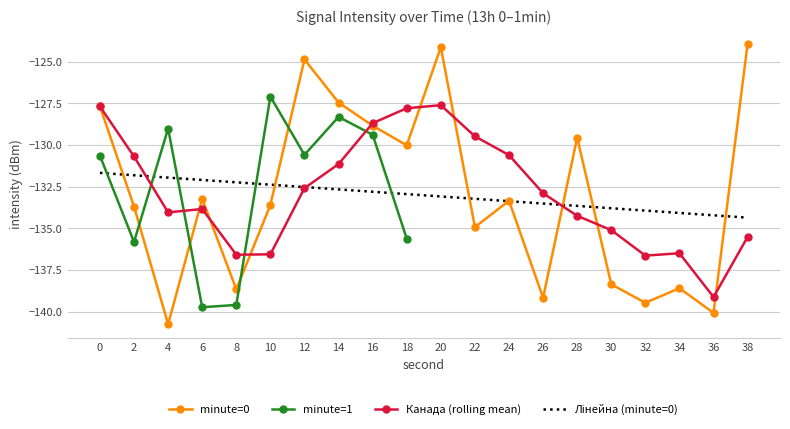

What are all the series names shown in the legend?

minute=0, minute=1, Канада (rolling mean), Лінейна (minute=0)